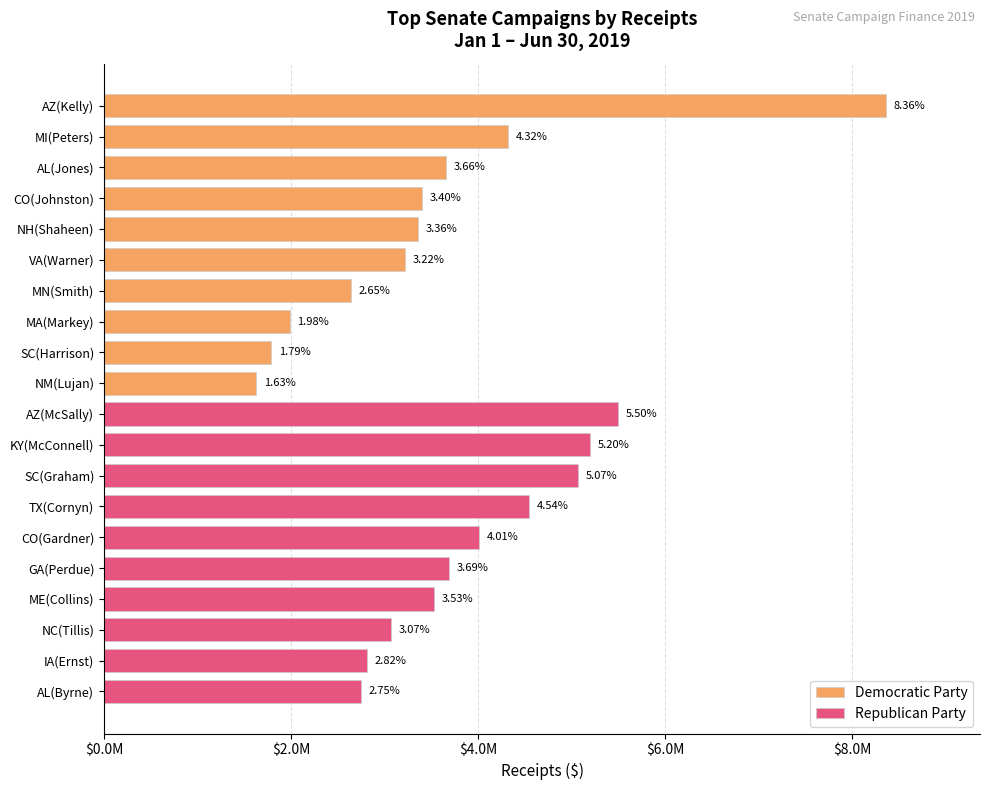

The Democratic Party series shows 4560788.3 at MN/CO. True or false?

False